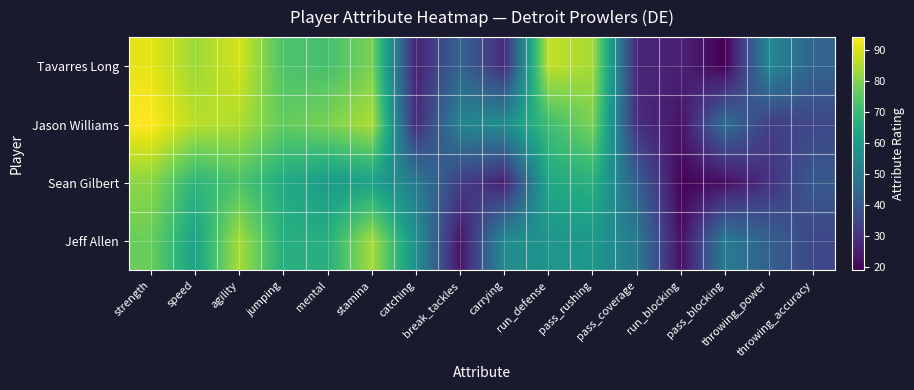

Which series has the largest range (max minus min)?

Tavarres Long